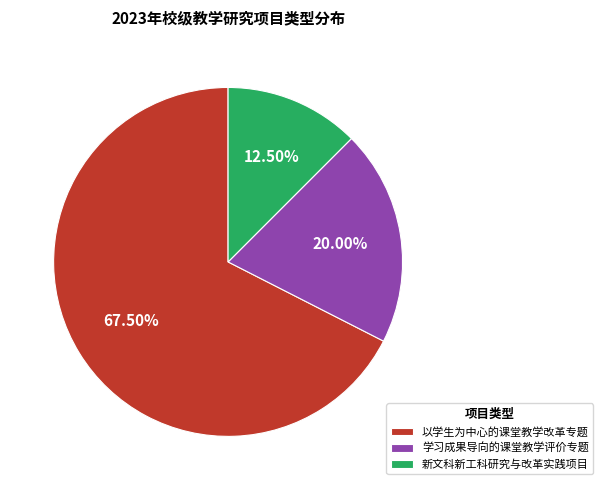

Does any single category account for the majority?

Yes